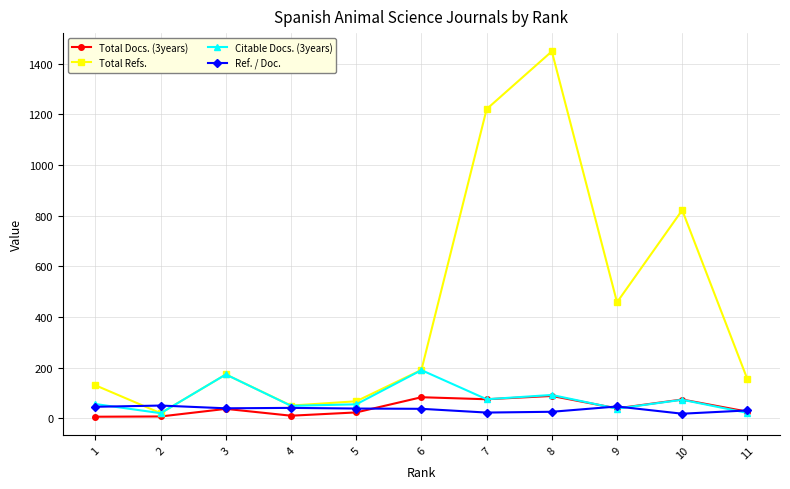

True or false: Ref. / Doc. and Total Docs. (3years) intersect in this chart.

True